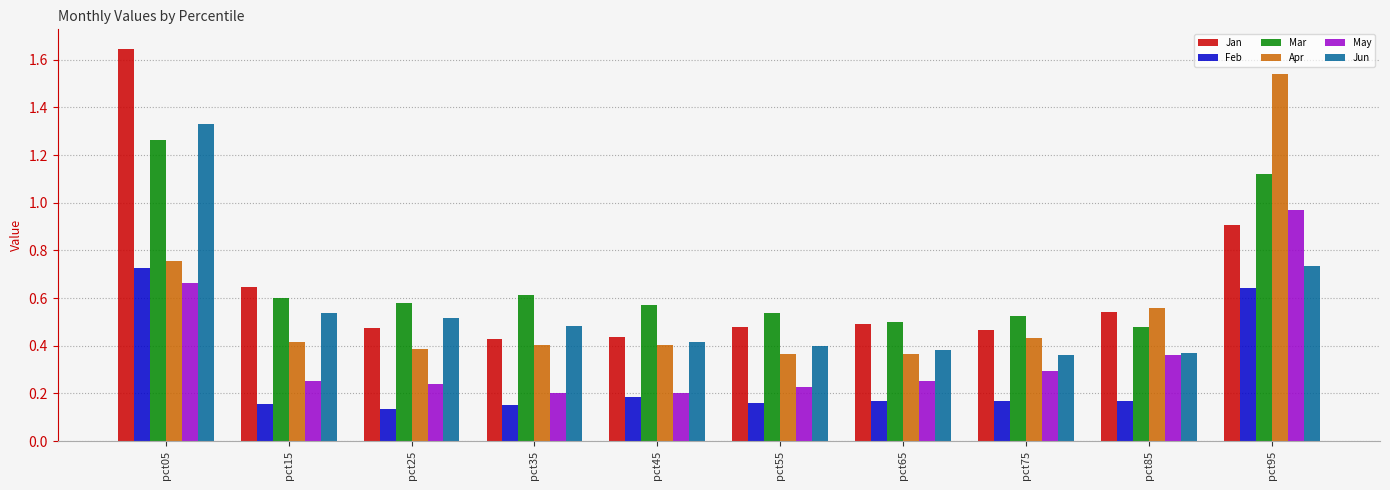

List the series in order of their peak value, highest first.

Jan, Apr, Jun, Mar, May, Feb